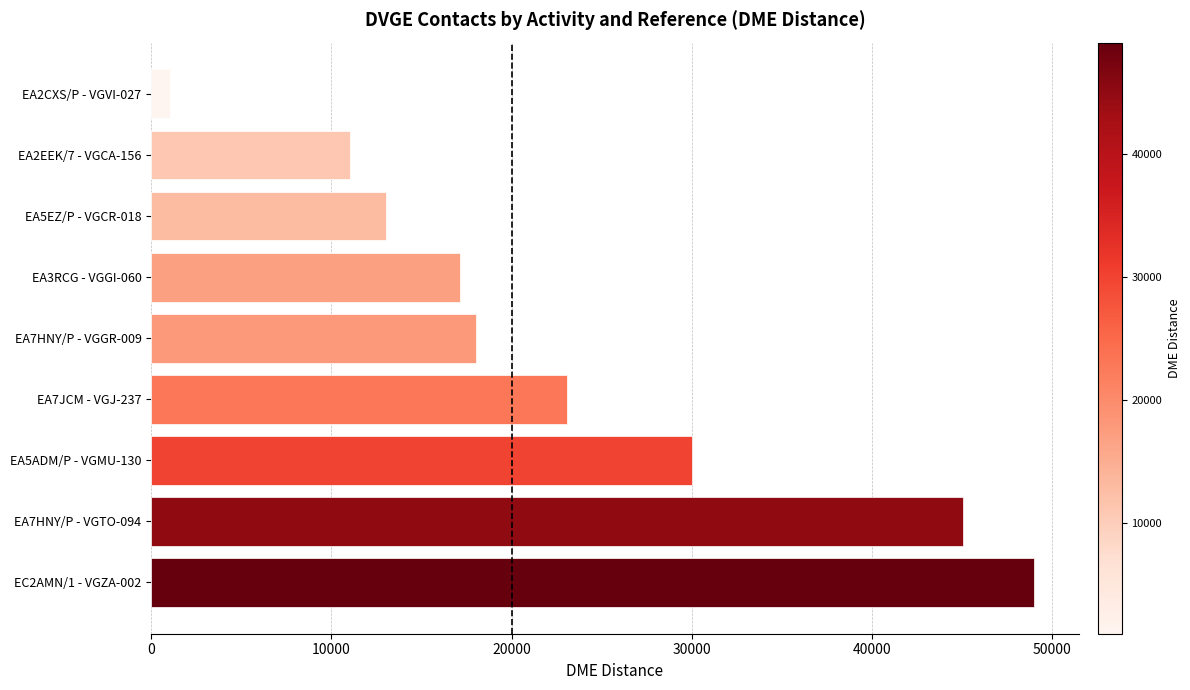

What is the maximum value shown in the chart?

49003